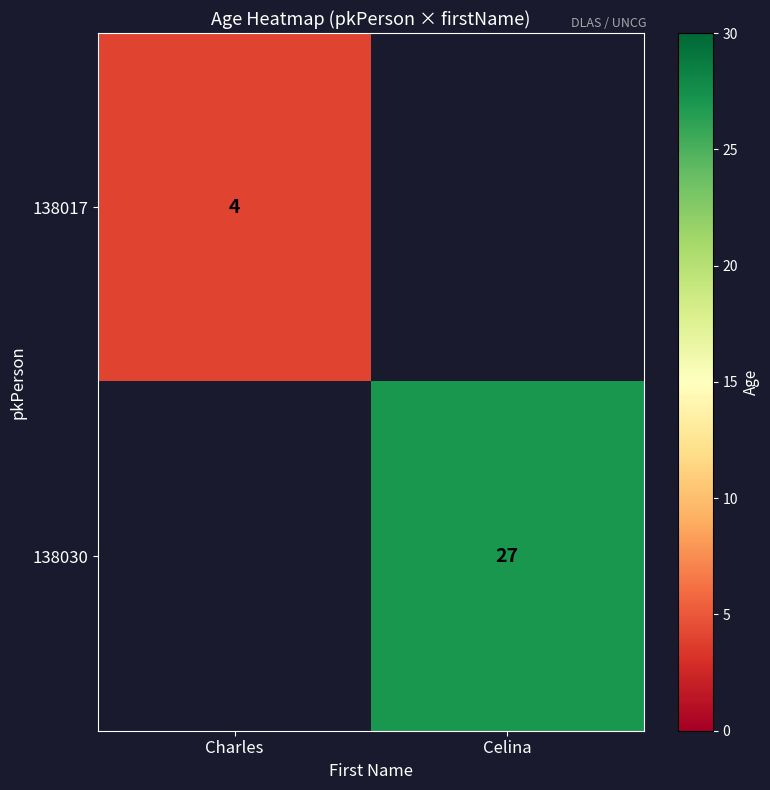

True or false: 138017 has a value of 4 at Charles.

True